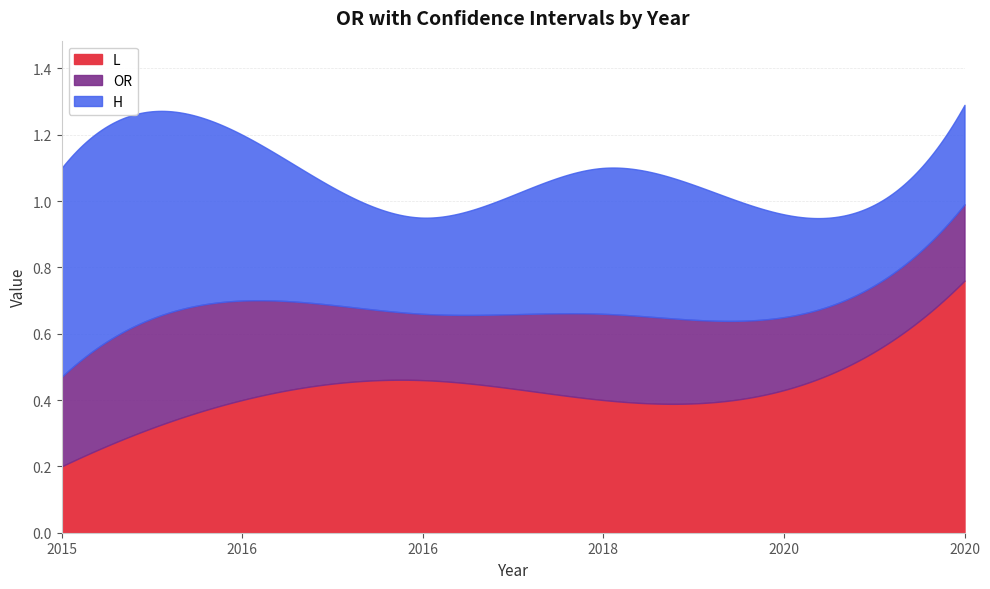

At which category does OR reach its first local valley?

2018